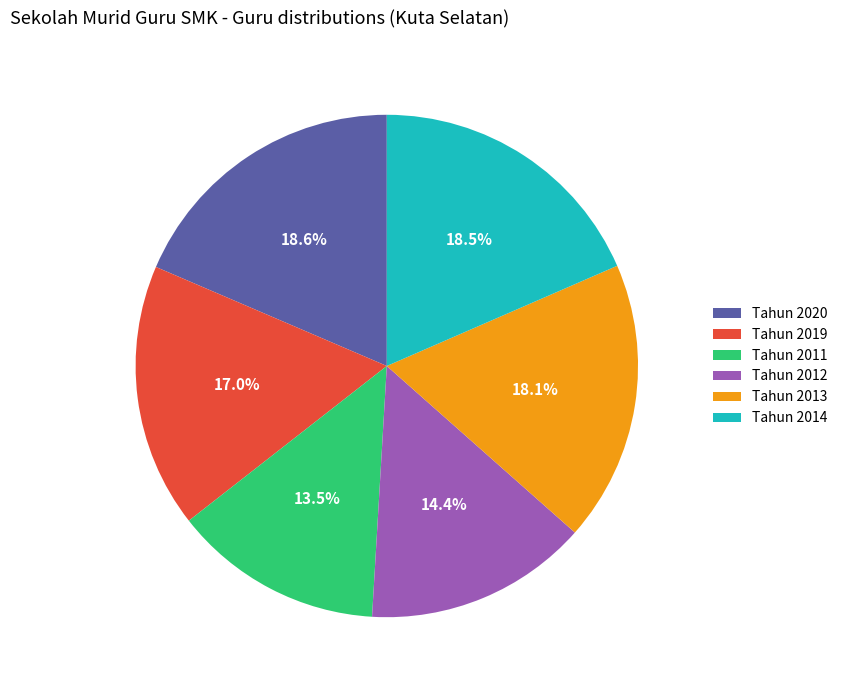

To the nearest percent, what portion does Tahun 2020 represent?

19%